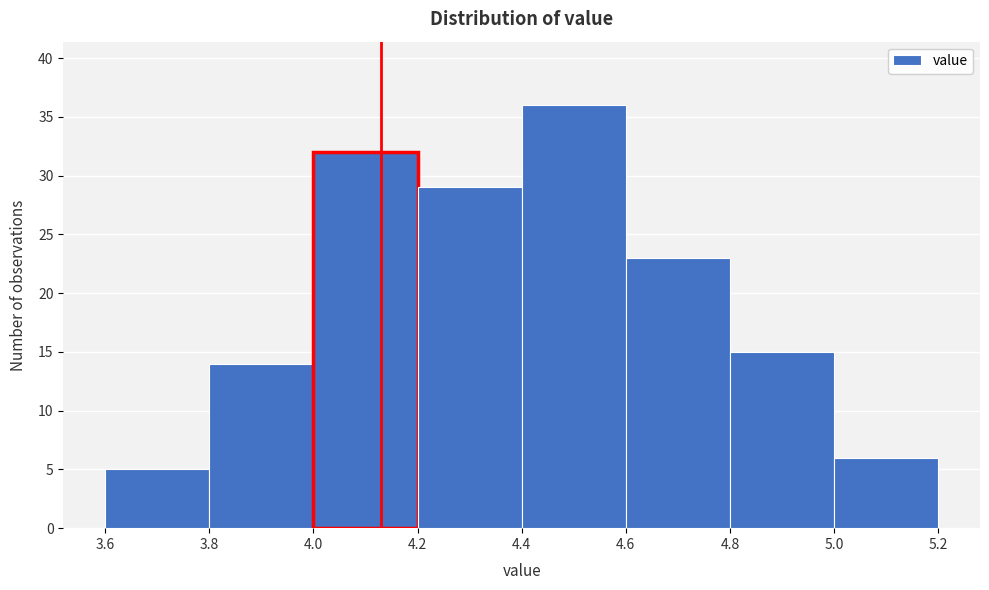

Reading left to right, transcribe this chart: for each bar, give the range it covers on the x-axis and its height. The values are not printed on the chart, so give them approximately, as read against the axis.

3.6 to 3.8: 5
3.8 to 4.0: 14
4.0 to 4.2: 32
4.2 to 4.4: 29
4.4 to 4.6: 36
4.6 to 4.8: 23
4.8 to 5.0: 15
5.0 to 5.2: 6